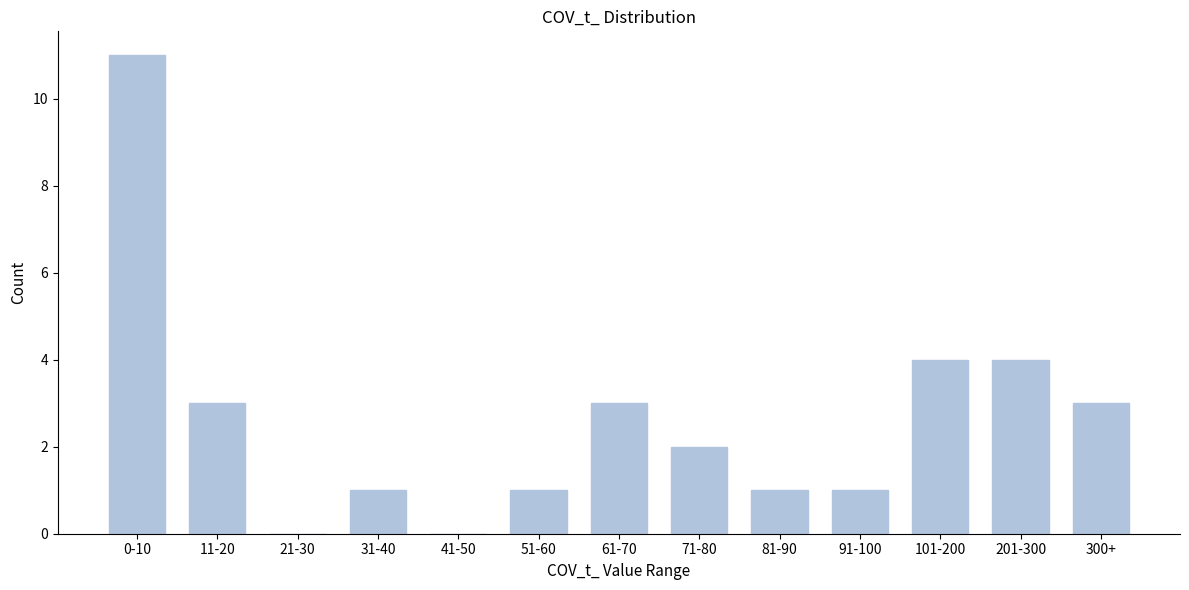

Reading right to left, list all the values displayed in this chart.

300+=3	201-300=4	101-200=4	91-100=1	81-90=1	71-80=2	61-70=3	51-60=1	41-50=0	31-40=1	21-30=0	11-20=3	0-10=11